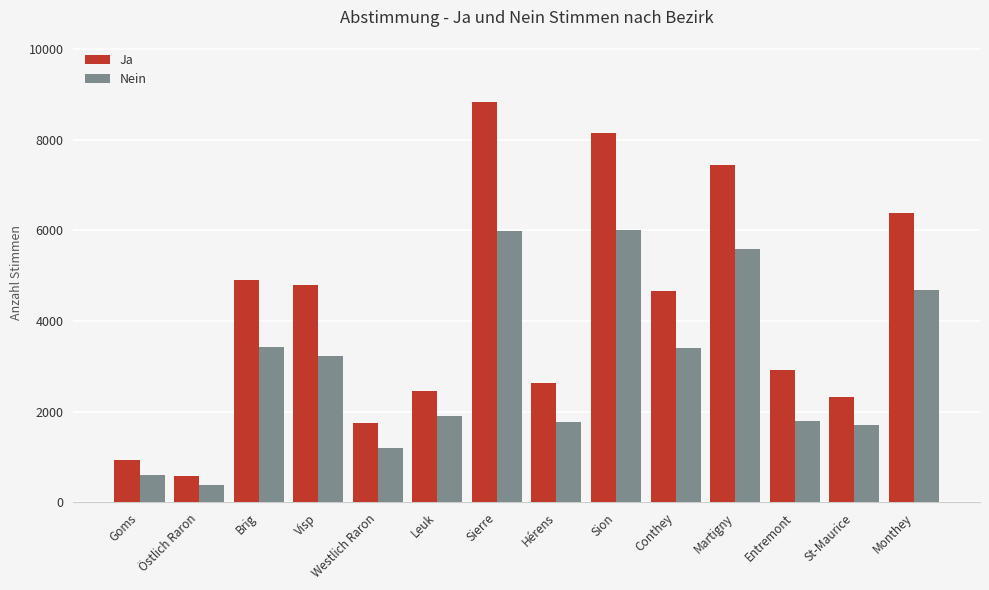

Which series has the widest spread of values?

Ja